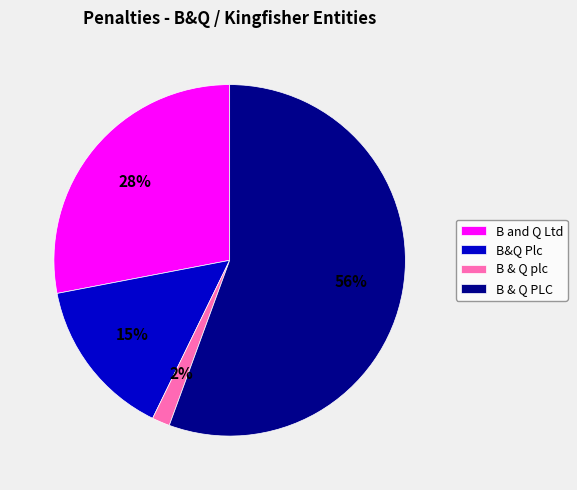

The B and Q Ltd slice represents 28% of the pie. True or false?

True